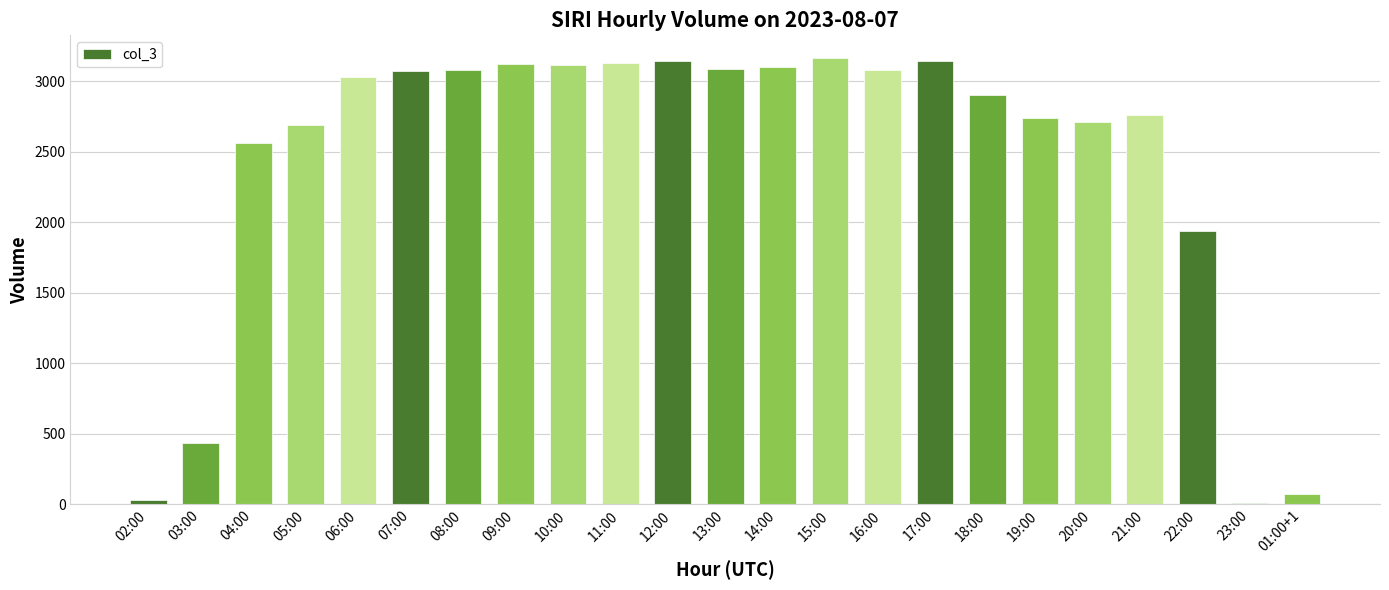

Which has a higher value, 21:00 or 02:00?

21:00